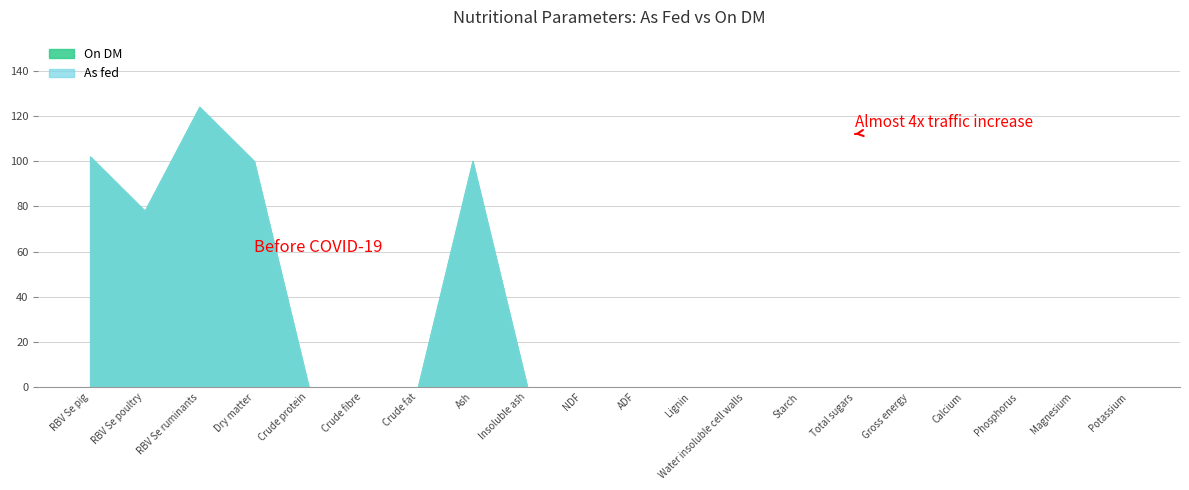

True or false: As fed and On DM cross at least once.

False